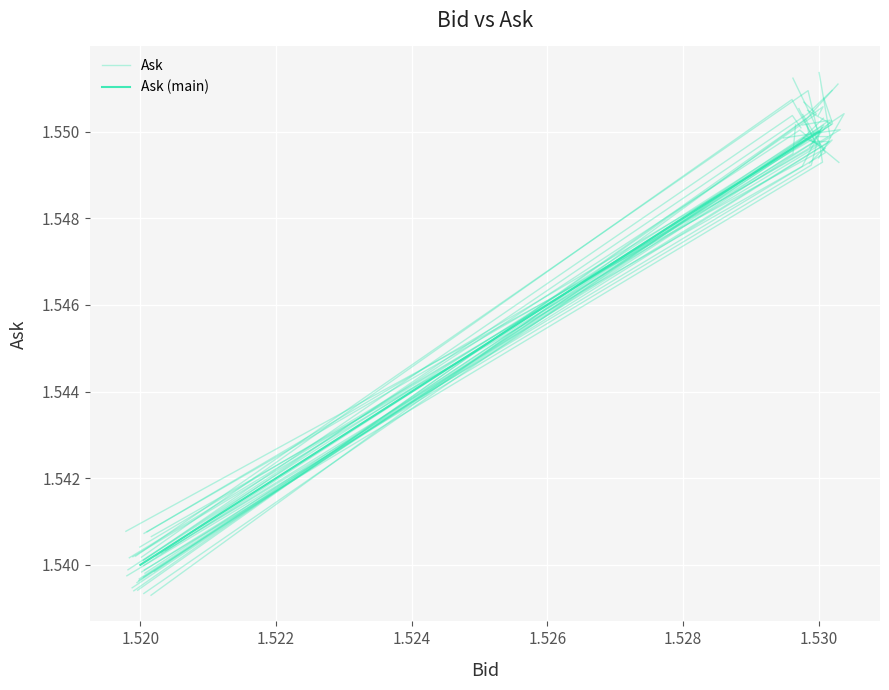

Which series has the largest total across all categories?

Ask